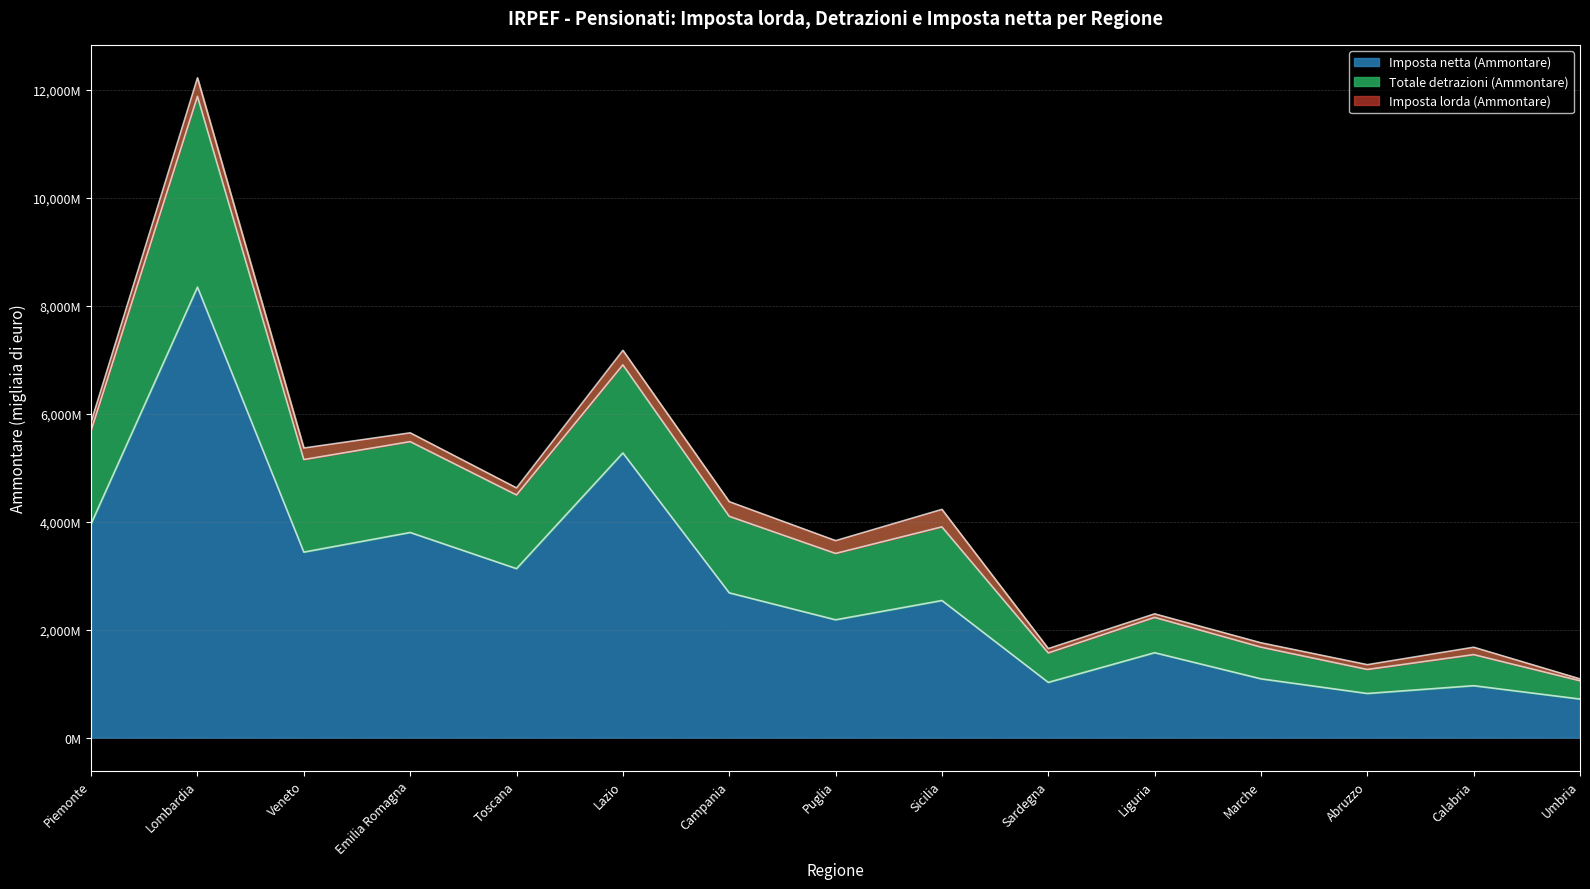

What is the greatest value displayed?

12218673